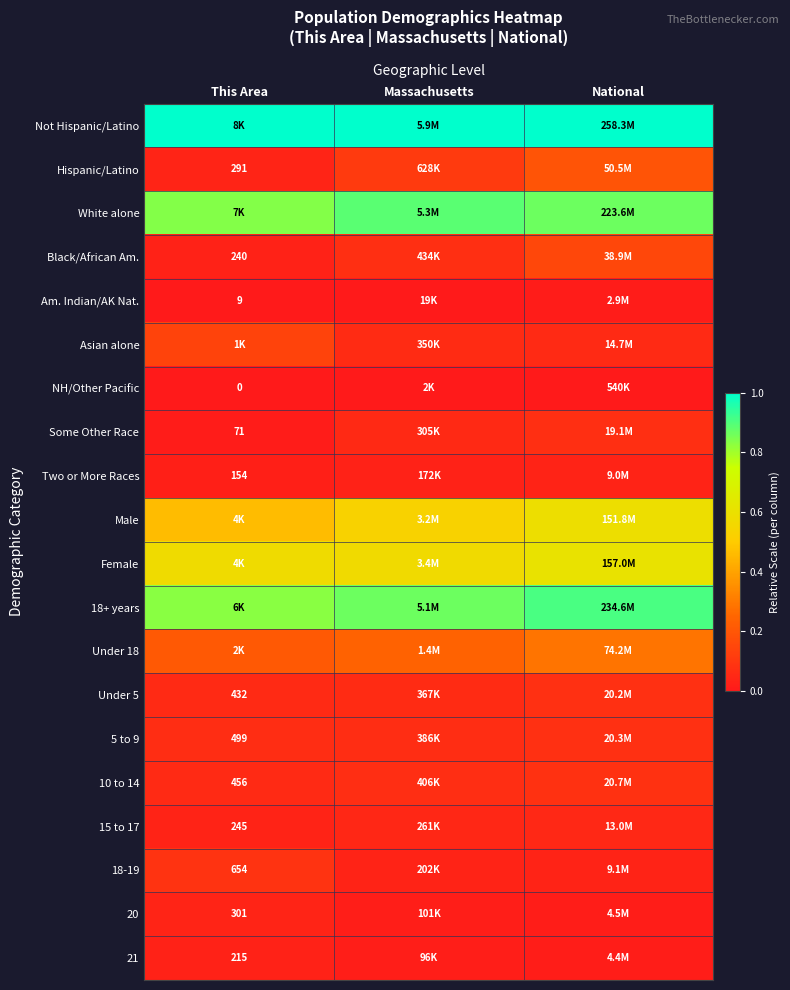

List the series in order of their peak value, highest first.

Not Hispanic/Latino, 18+ years, White alone, Female, Male, Under 18, Hispanic/Latino, Black/African Am., Asian alone, 18-19, 10 to 14, 5 to 9, Under 5, Some Other Race, 15 to 17, 20, Two or More Races, 21, Am. Indian/AK Nat., NH/Other Pacific